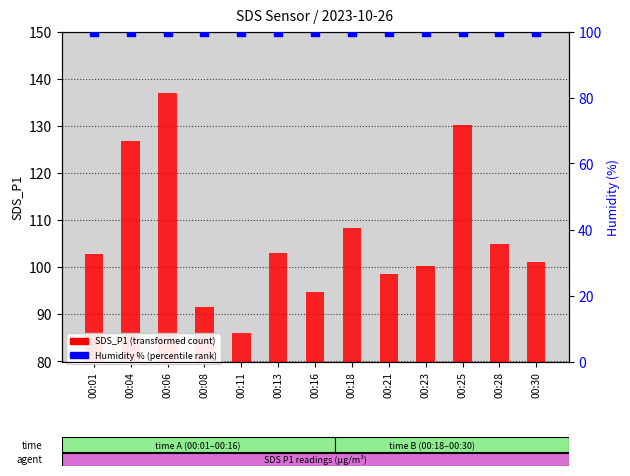

Which series has the largest total across all categories?

SDS_P1 (transformed count)